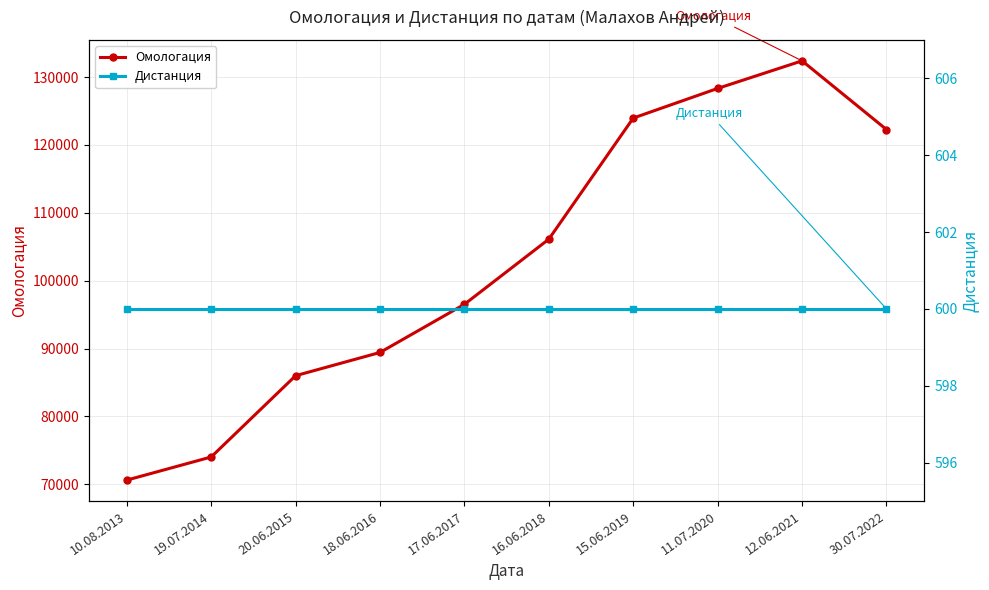

Which has a higher value, 11.07.2020 or 30.07.2022?

11.07.2020